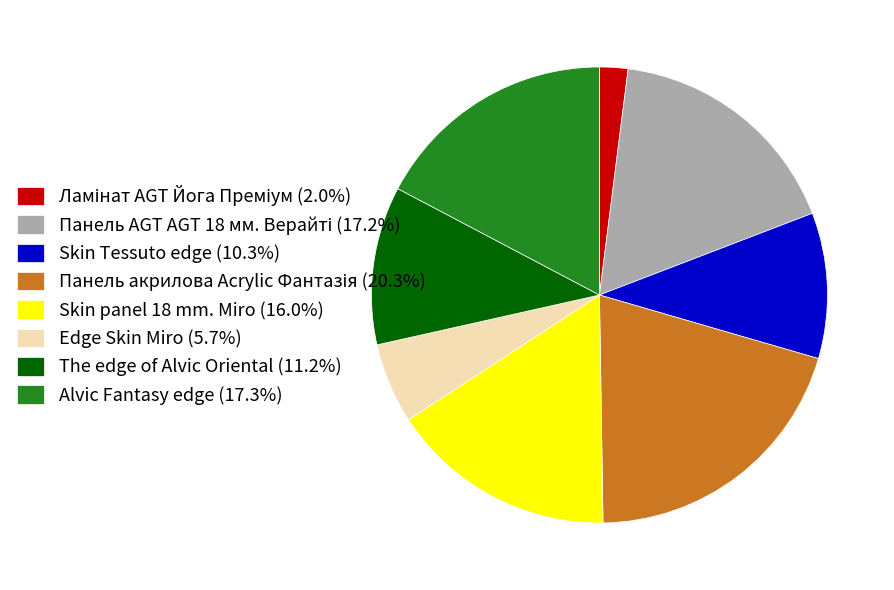

What is the ratio of the value at Alvic Fantasy edge (17.3%) to the value at Skin Tessuto edge (10.3%)?

1.7